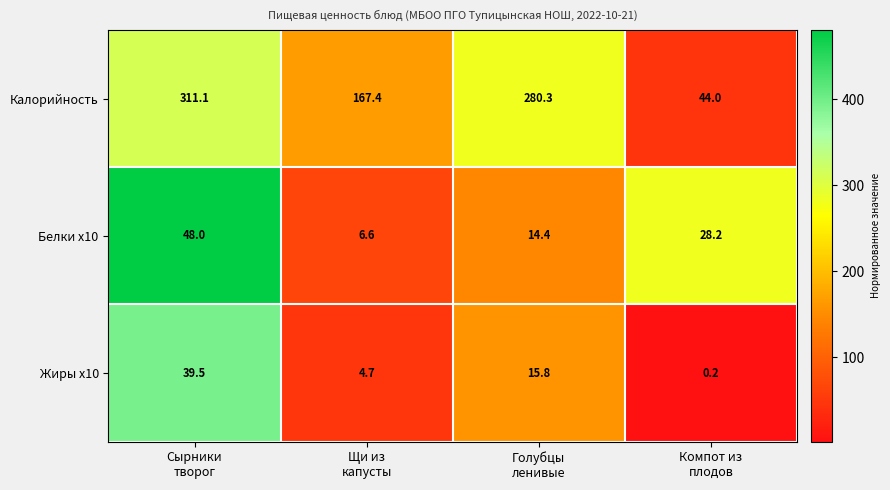

What is the sum of all Калорийность values?

802.8